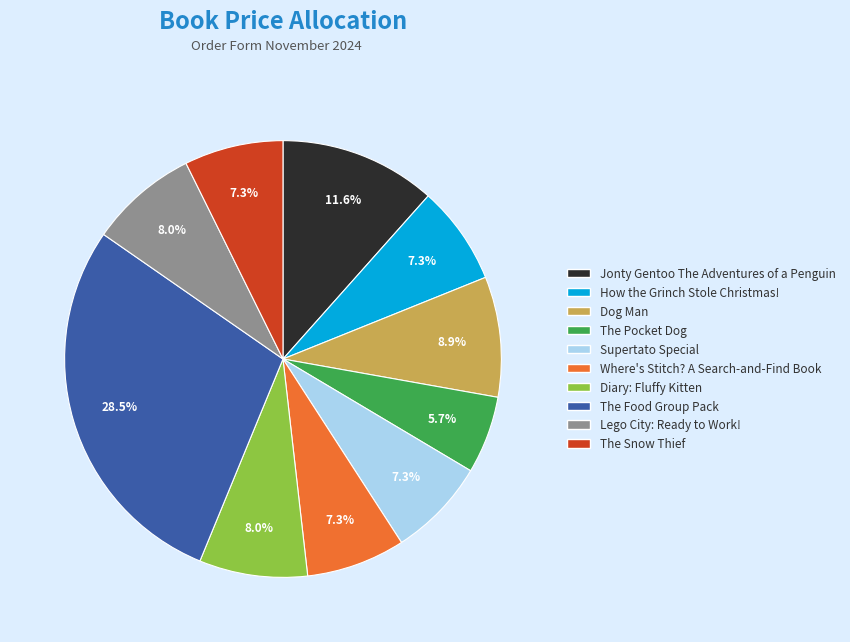

Does Diary: Fluffy Kitten account for over 50% of the chart?

No